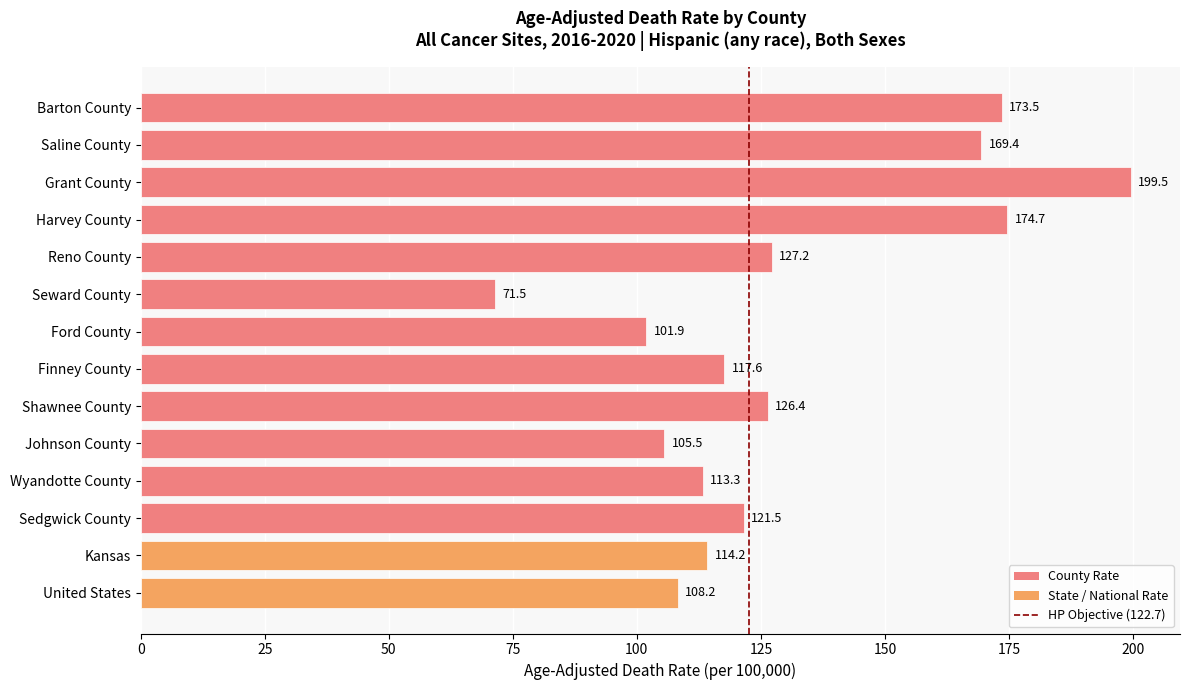

Reading top to bottom, extract all data points from this chart.

173.5	169.4	199.5	174.7	127.2	71.5	101.9	117.6	126.4	105.5	113.3	121.5	114.2	108.2